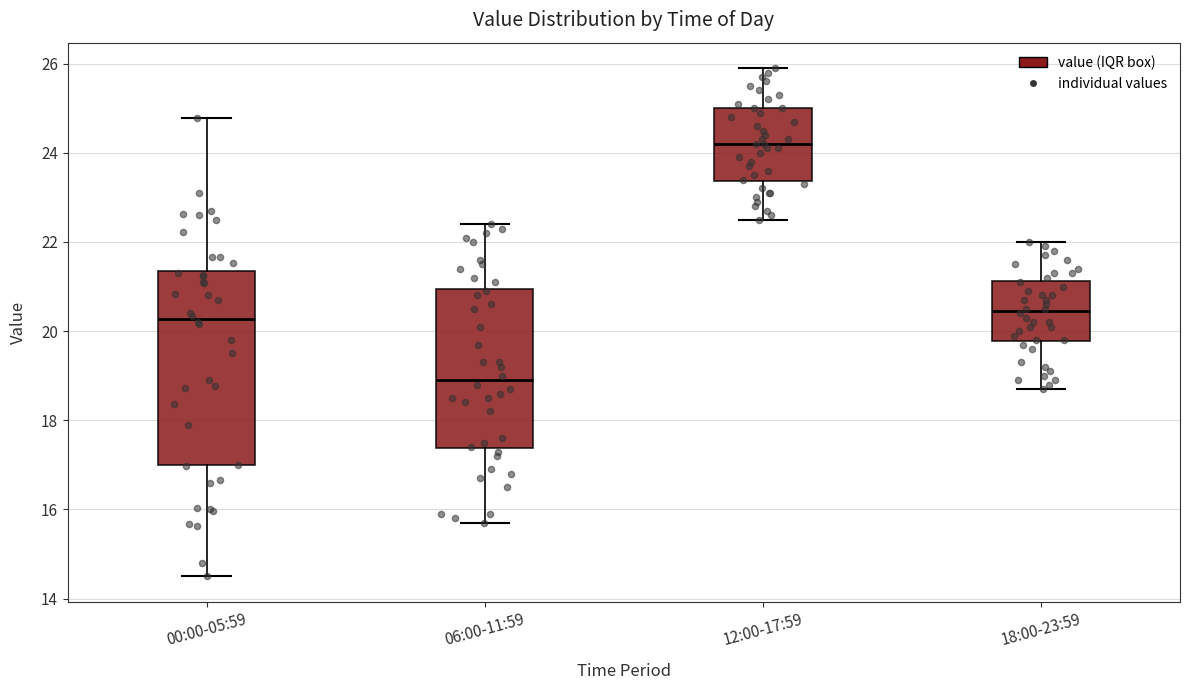

Reading left to right, transcribe this box plot: for each box, give where its median line is, the range the box spans, and where its two whiskers end, as read against the y-axis. The values are not printed on the chart, so give them approximately, as read against the axis.

00:00-05:59: median 20.2, box 17.0 to 21.4, whiskers 14.6 to 24.8
06:00-11:59: median 19.0, box 17.4 to 21.0, whiskers 15.8 to 22.4
12:00-17:59: median 24.2, box 23.4 to 25.0, whiskers 22.6 to 26.0
18:00-23:59: median 20.4, box 19.8 to 21.2, whiskers 18.8 to 22.0